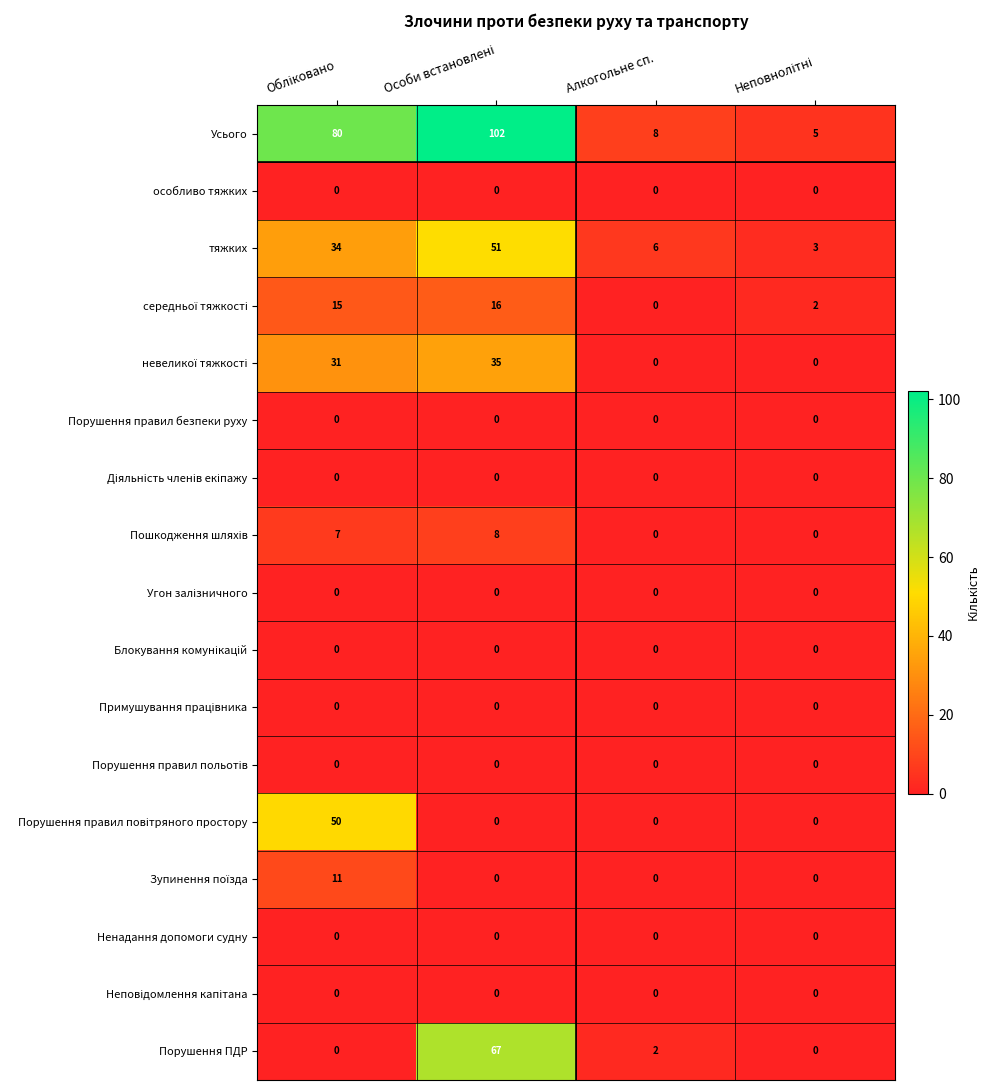

What is the difference between the highest and lowest values at Алкогольне сп.?

8